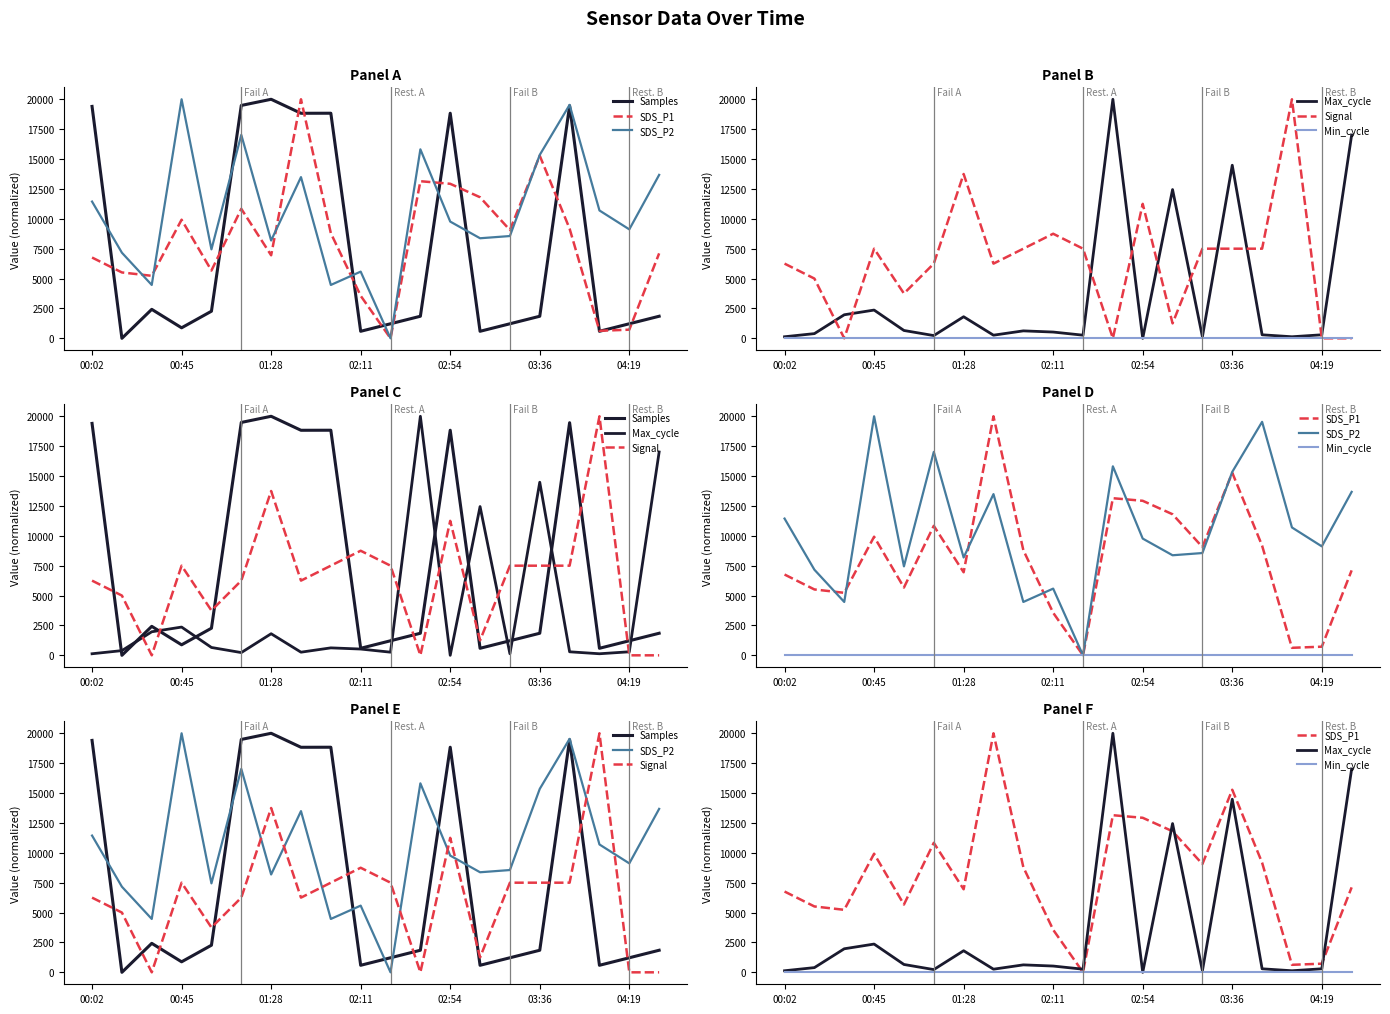

How many data points does each series have?

20